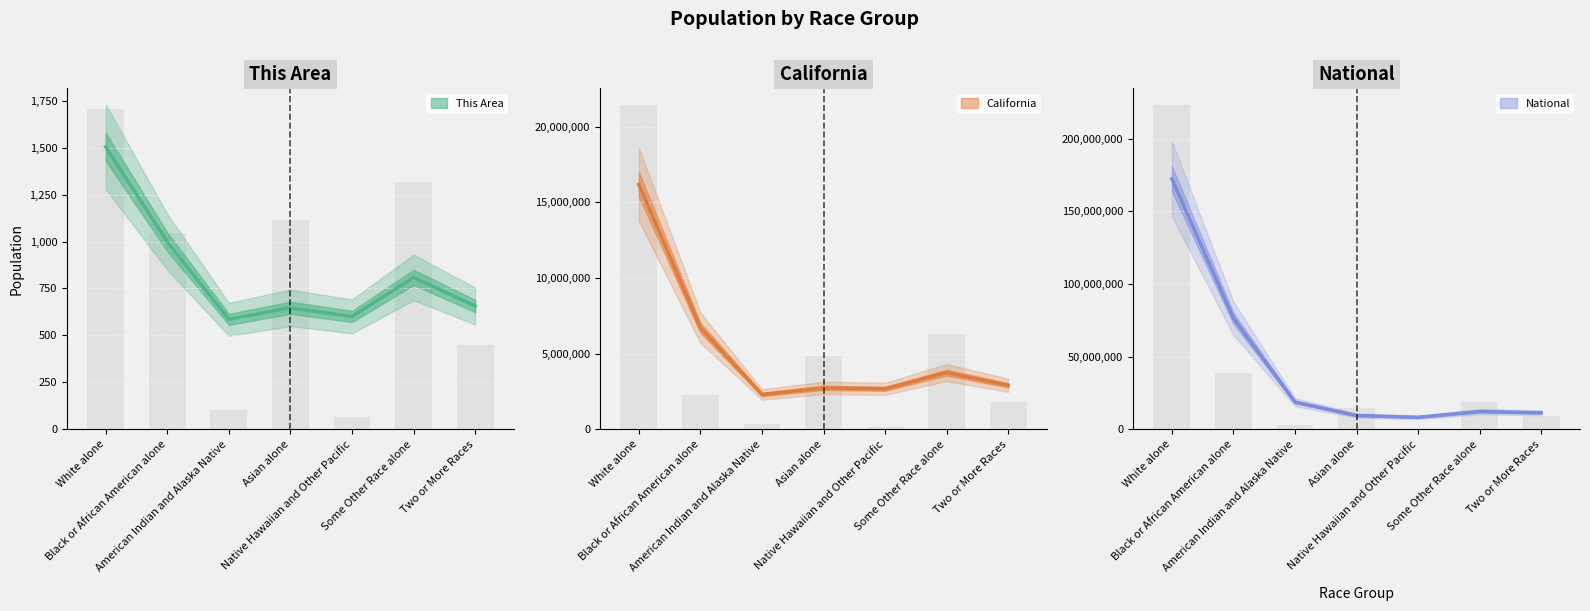

The This Area series shows 509 at Black or African American alone. True or false?

False